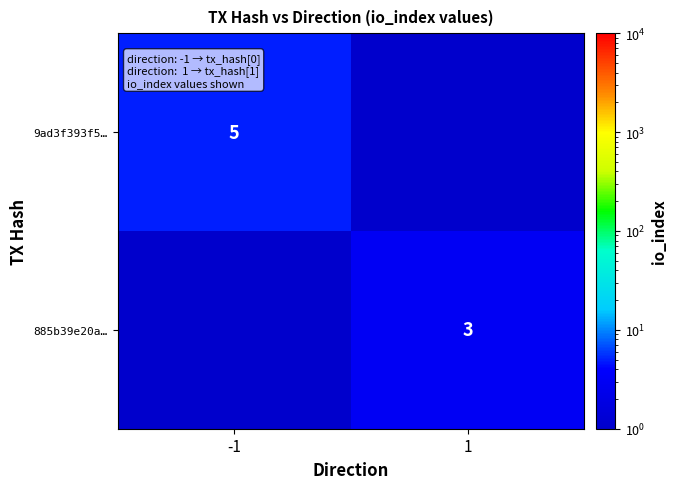

Is it true that 9ad3f393f5… equals 7.5 at -1?

False